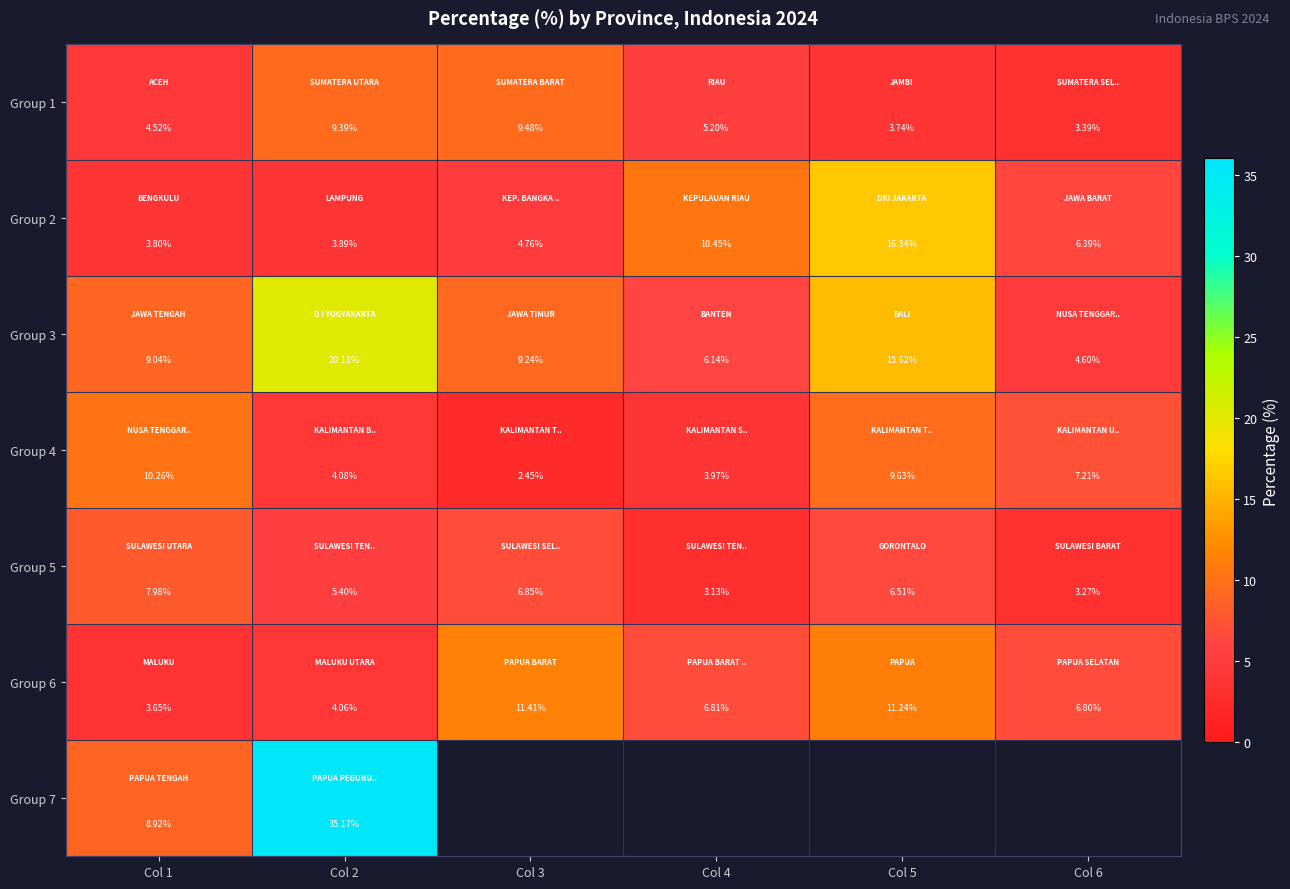

Is the value of Group 5 at Col 2 greater than the value of Group 4 at Col 1?

No